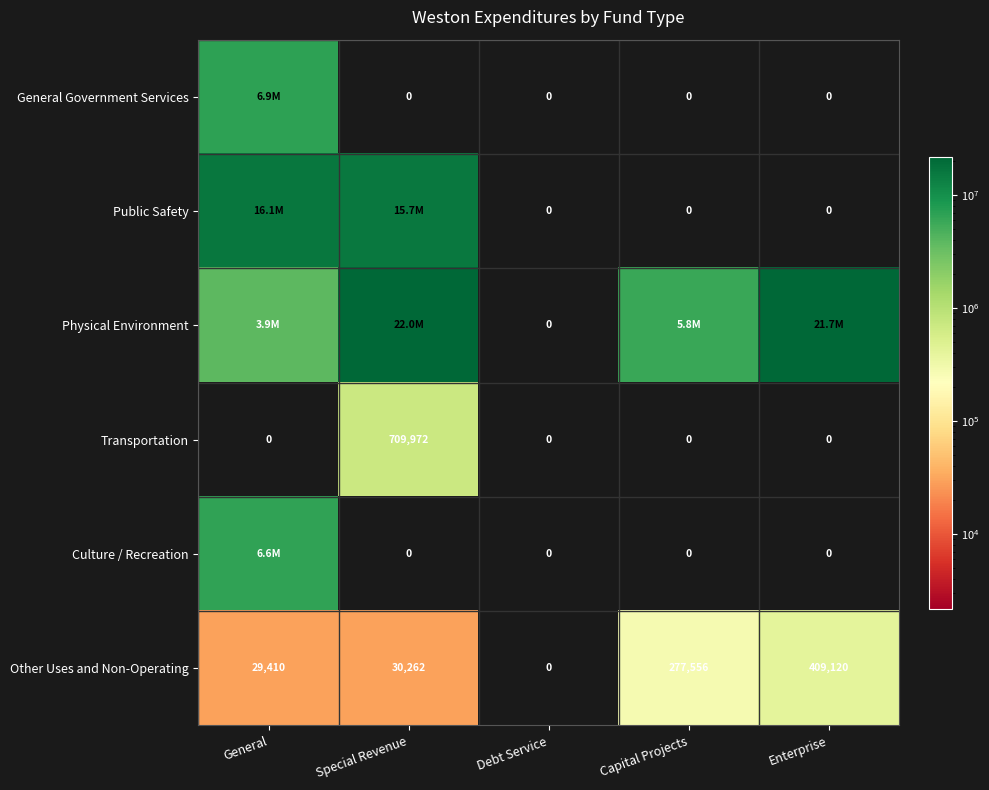

What is the total value across all series at Enterprise?

22158347